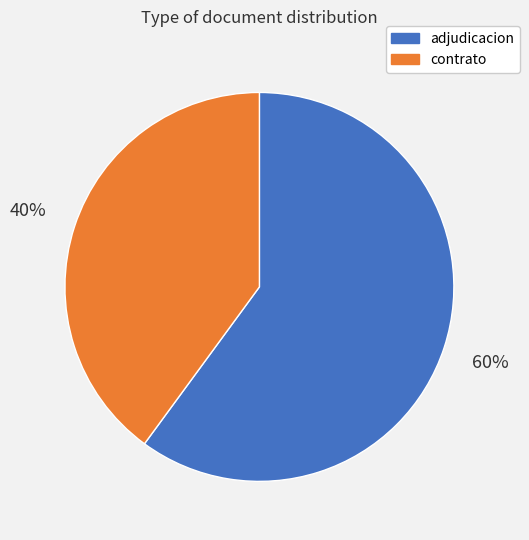

Does any single category account for the majority?

Yes